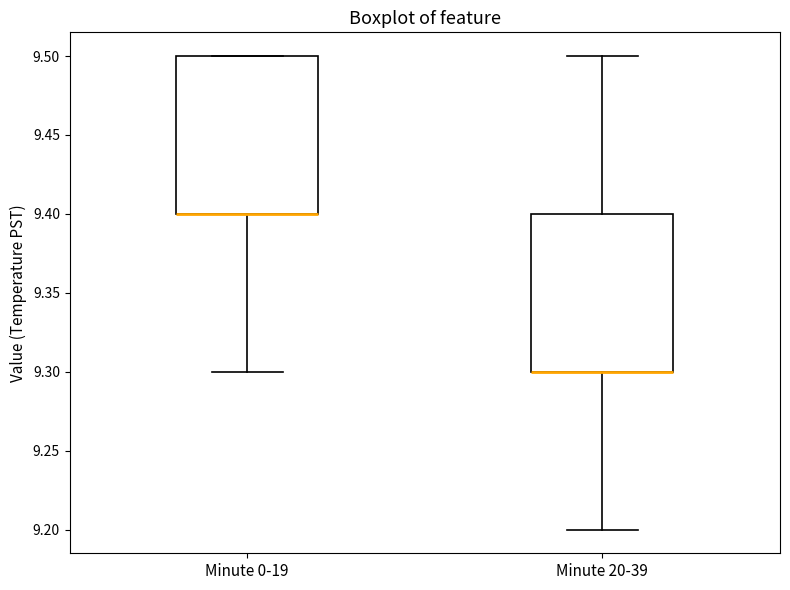

Where is the upper edge of the box for Minute 0-19 on the y-axis? The values are not printed on the chart, so give them approximately, as read against the axis.

9.5